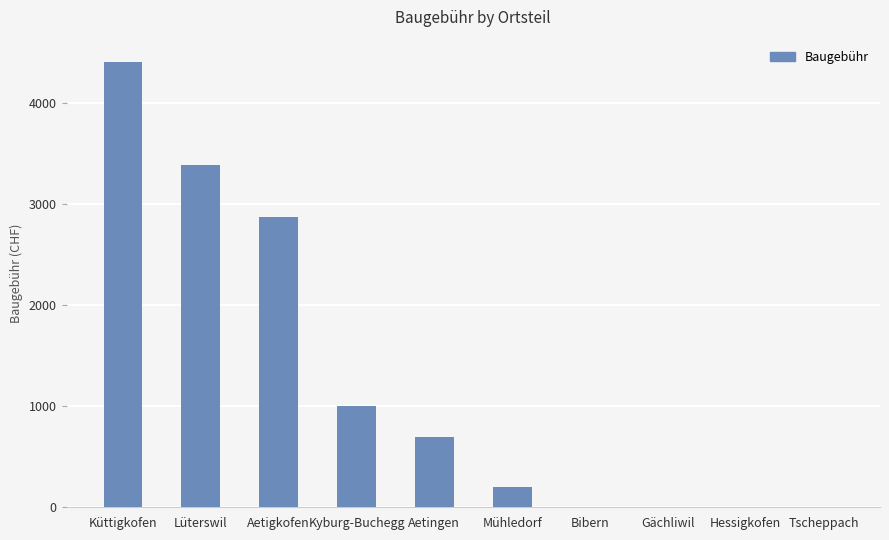

Count the number of categories in the chart.

10